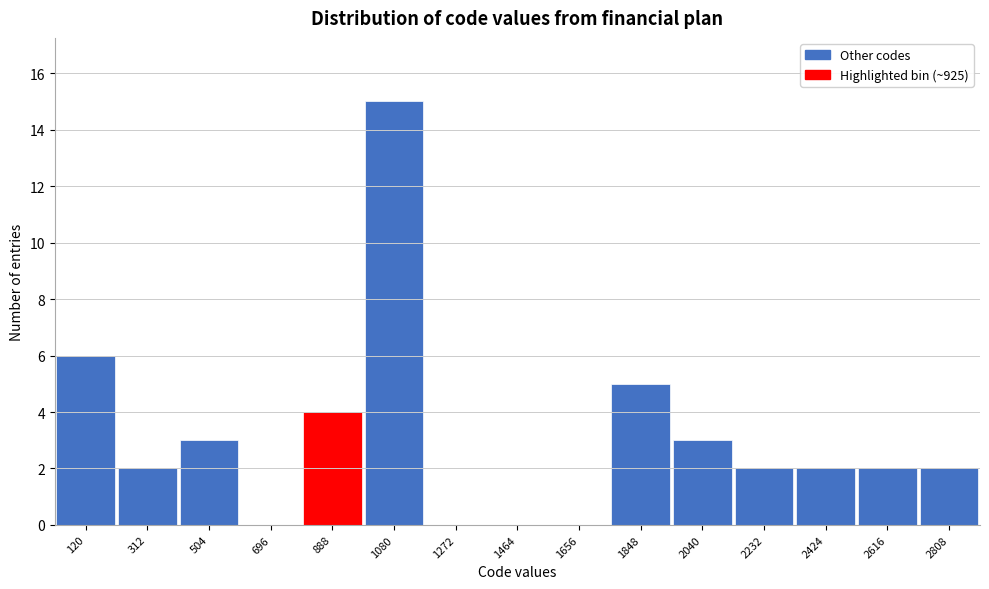

Reading left to right, what are all the values shown in this chart?

120=6	312=2	504=3	696=0	888=4	1080=15	1272=0	1464=0	1656=0	1848=5	2040=3	2232=2	2424=2	2616=2	2808=2